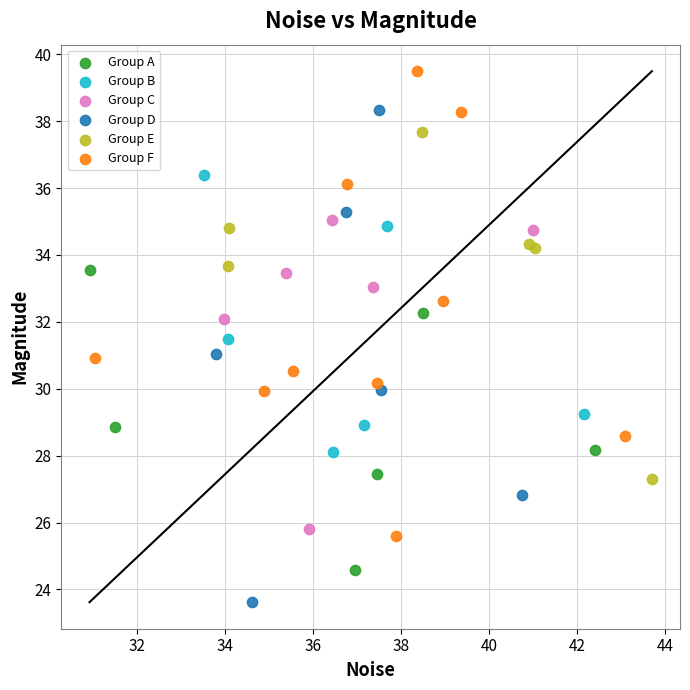

Which series has the widest spread of Y values?

Group D